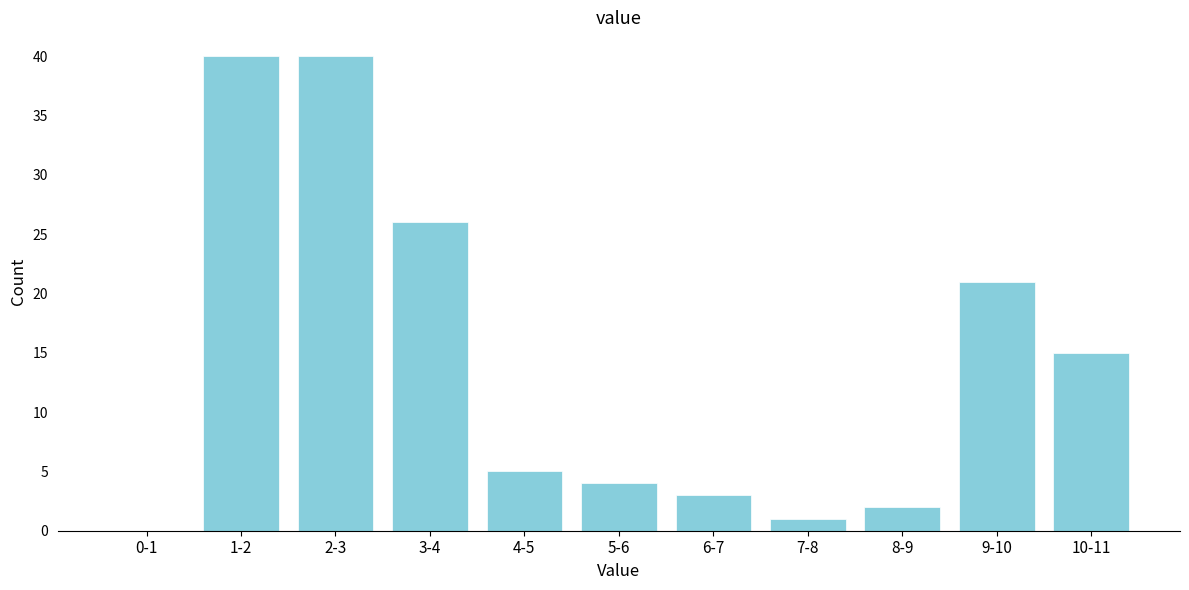

Reading right to left, what are all the values shown in this chart?

10-11=15	9-10=21	8-9=2	7-8=1	6-7=3	5-6=4	4-5=5	3-4=26	2-3=40	1-2=40	0-1=0